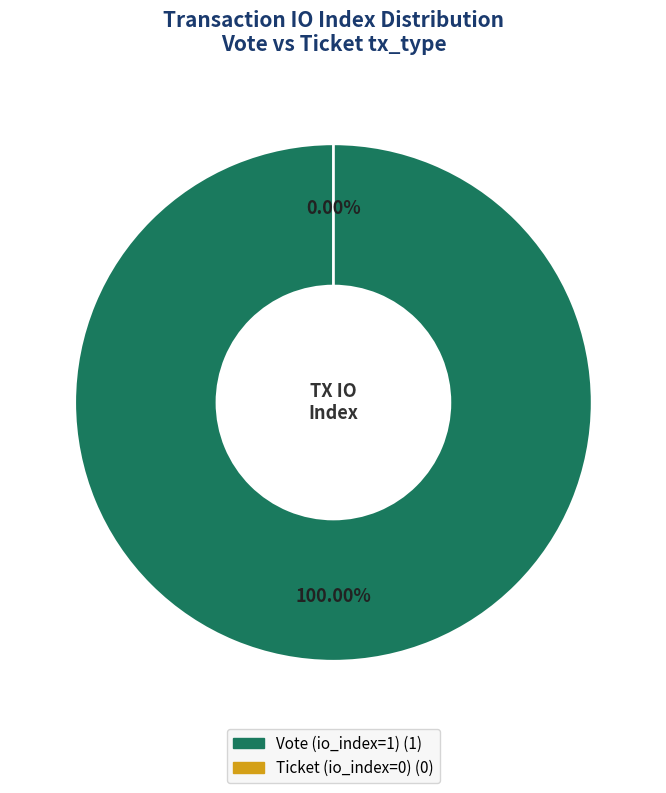

To the nearest percent, what is the average slice percentage?

50%